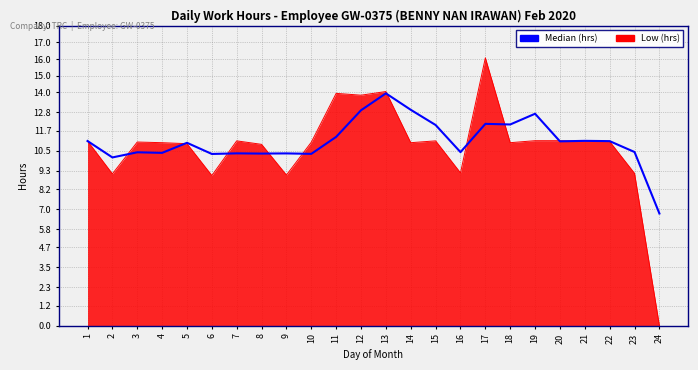

What is the approximate value of Low (hrs) at 17?

16.1